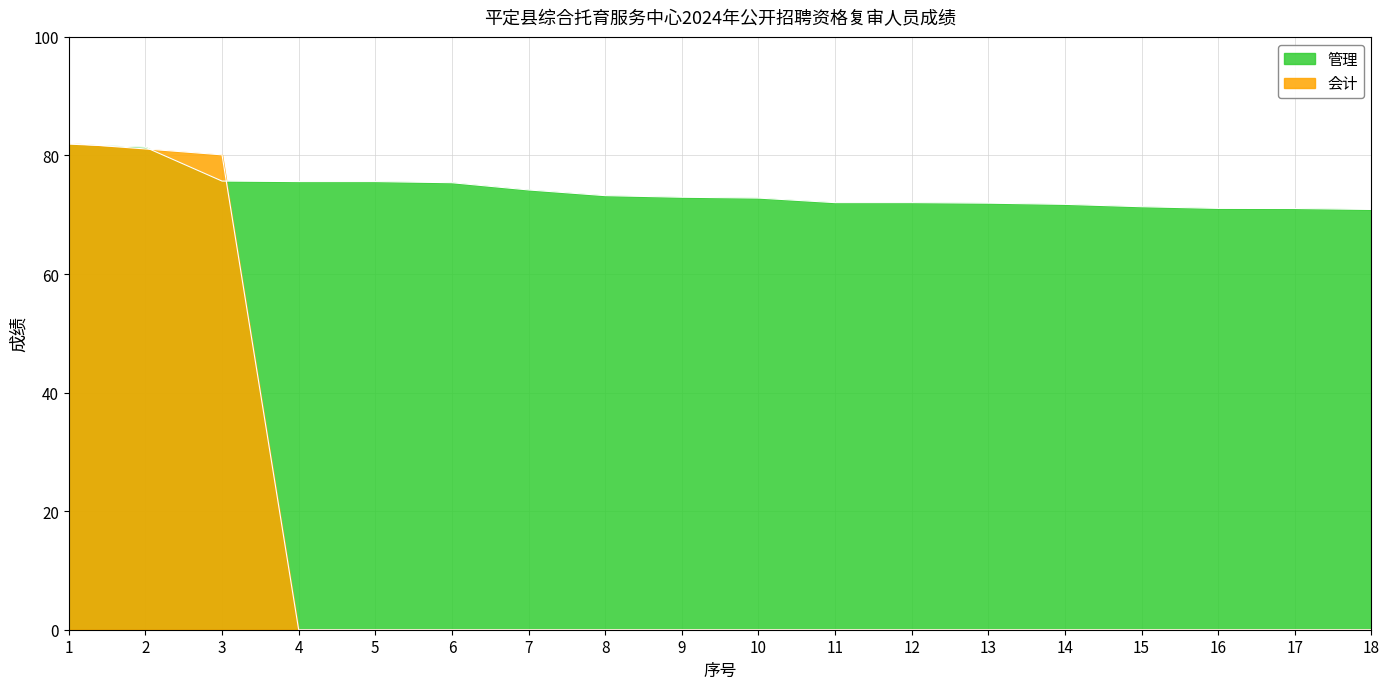

The value of 管理 at 1 is 43.8. True or false?

False